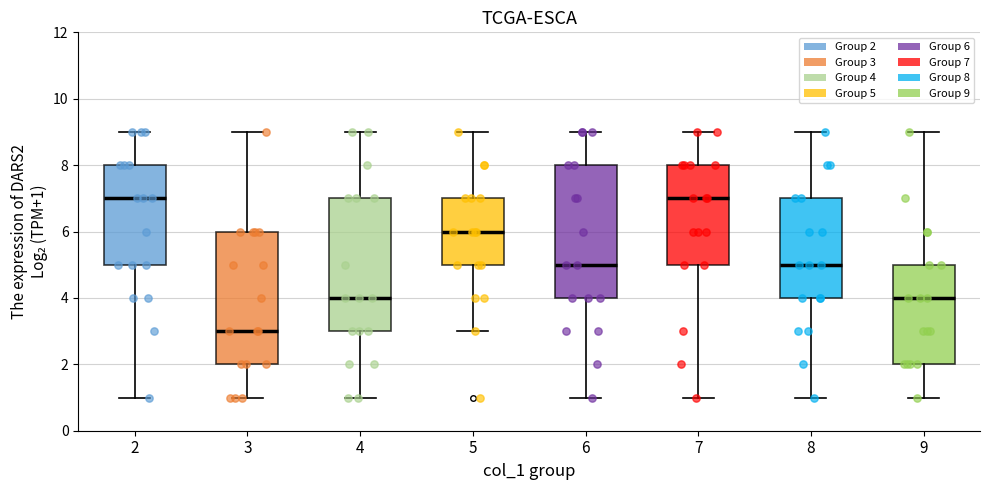

Reading left to right, read every box against the y-axis: the position of its median line, the range the box covers, and the ends of its whiskers. The values are not printed on the chart, so give them approximately, as read against the axis.

2: median 7, box 5 to 8, whiskers 1 to 9
3: median 3, box 2 to 6, whiskers 1 to 9
4: median 4, box 3 to 7, whiskers 1 to 9
5: median 6, box 5 to 7, whiskers 3 to 9
6: median 5, box 4 to 8, whiskers 1 to 9
7: median 7, box 5 to 8, whiskers 1 to 9
8: median 5, box 4 to 7, whiskers 1 to 9
9: median 4, box 2 to 5, whiskers 1 to 9